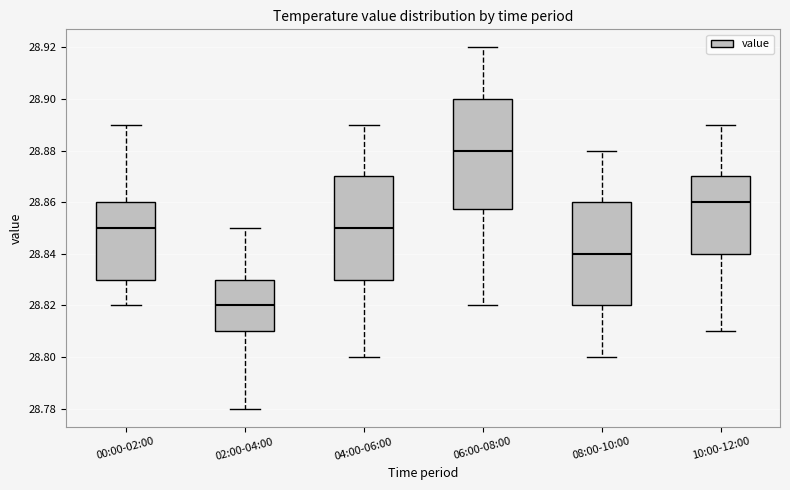

Comparing the boxes themselves (not the whiskers), which one is the tallest?

06:00-08:00